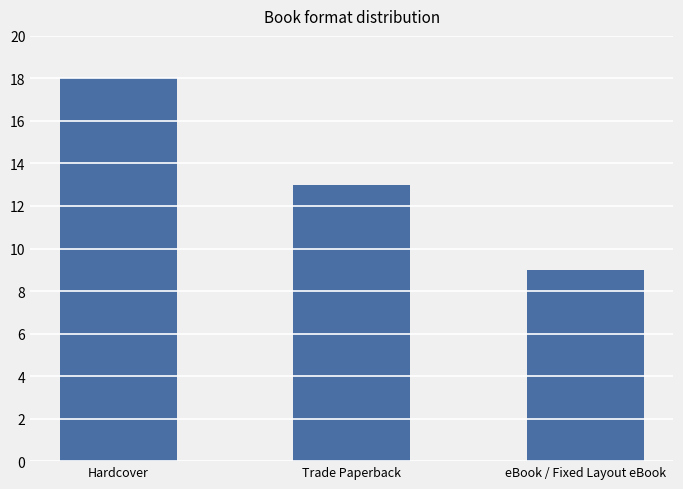

Reading left to right, extract all data points from this chart.

18	13	9